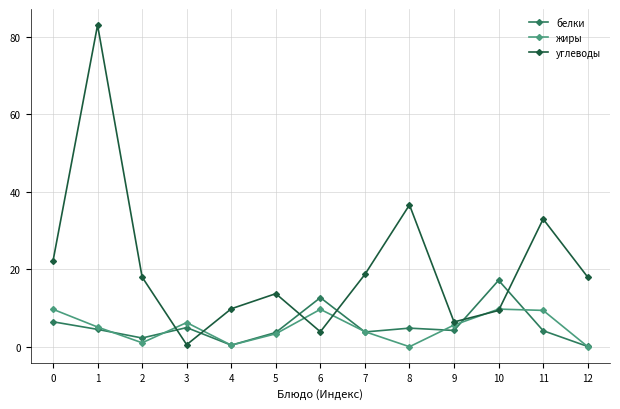

What is the total value across all series at 2?

21.3